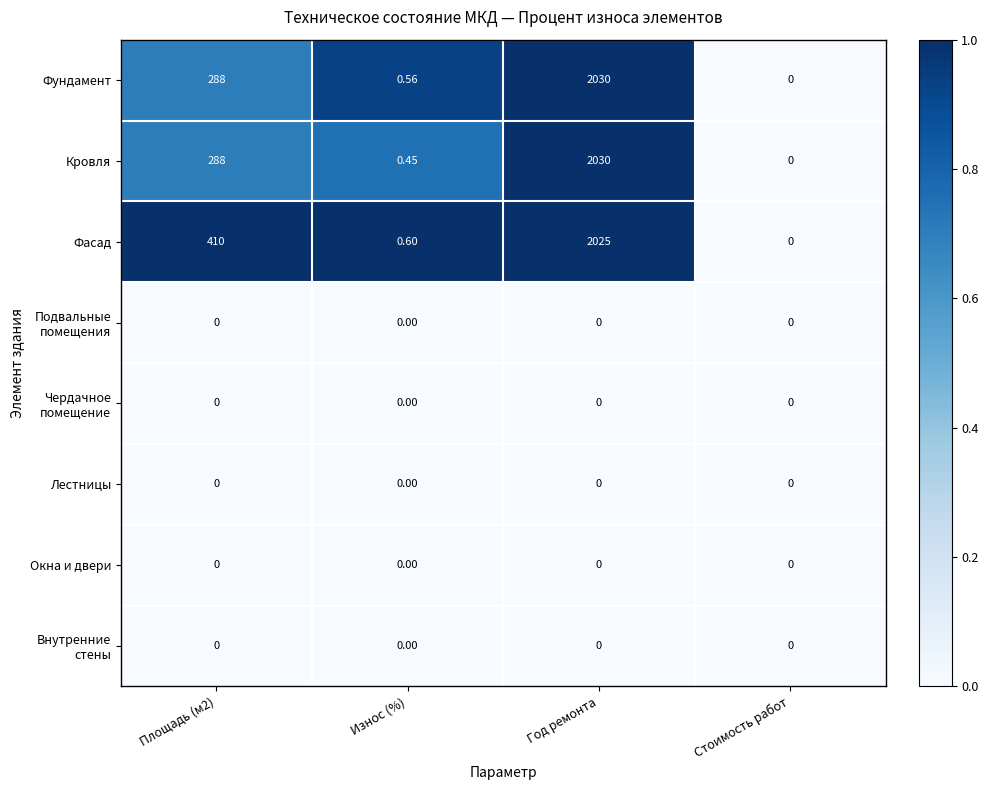

Which category has the highest value across all series?

Год ремонта